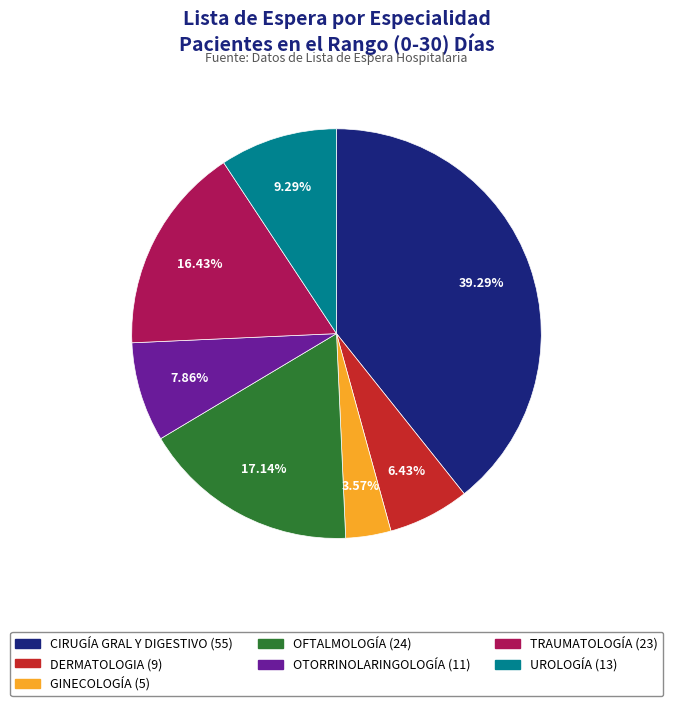

True or false: UROLOGÍA accounts for 21% of the total.

False